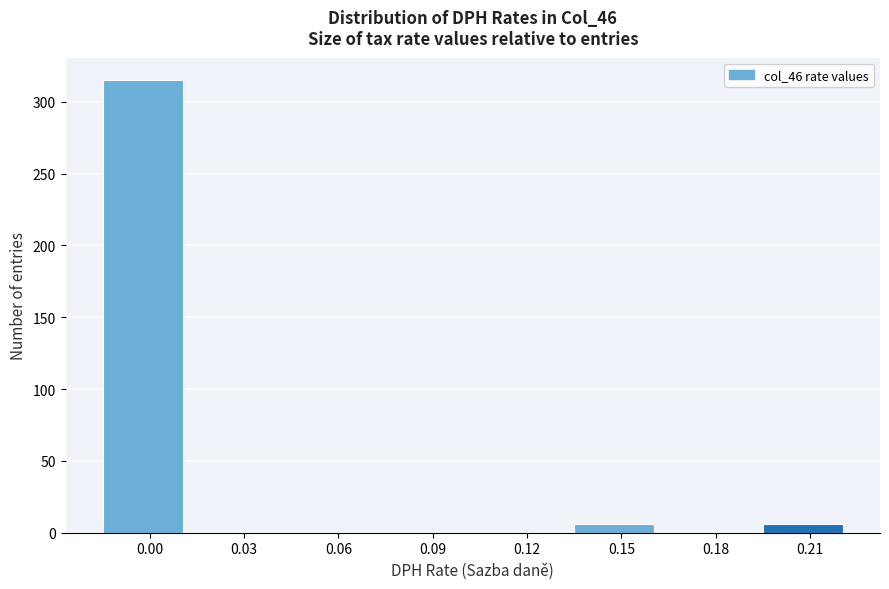

Reading left to right, extract all data points from this chart.

0.00=315	0.03=0	0.06=0	0.09=0	0.12=0	0.15=6	0.18=0	0.21=6